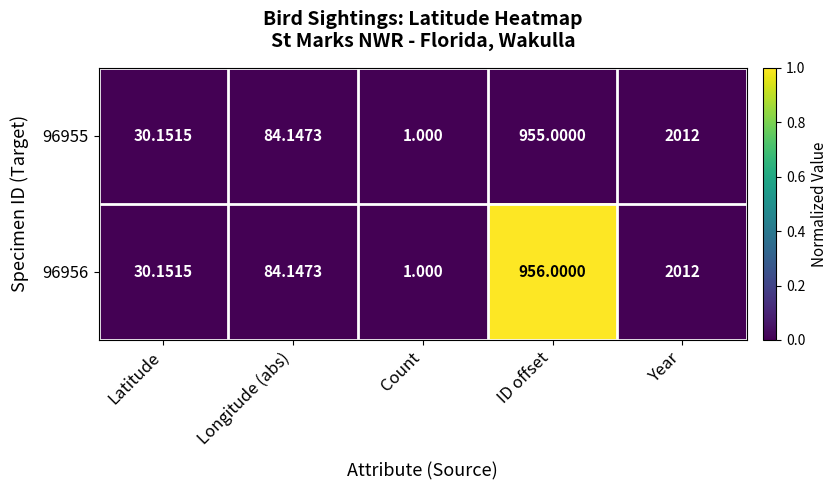

List the labels in order of 96955 value, smallest first.

Count, Latitude, Longitude (abs), ID offset, Year